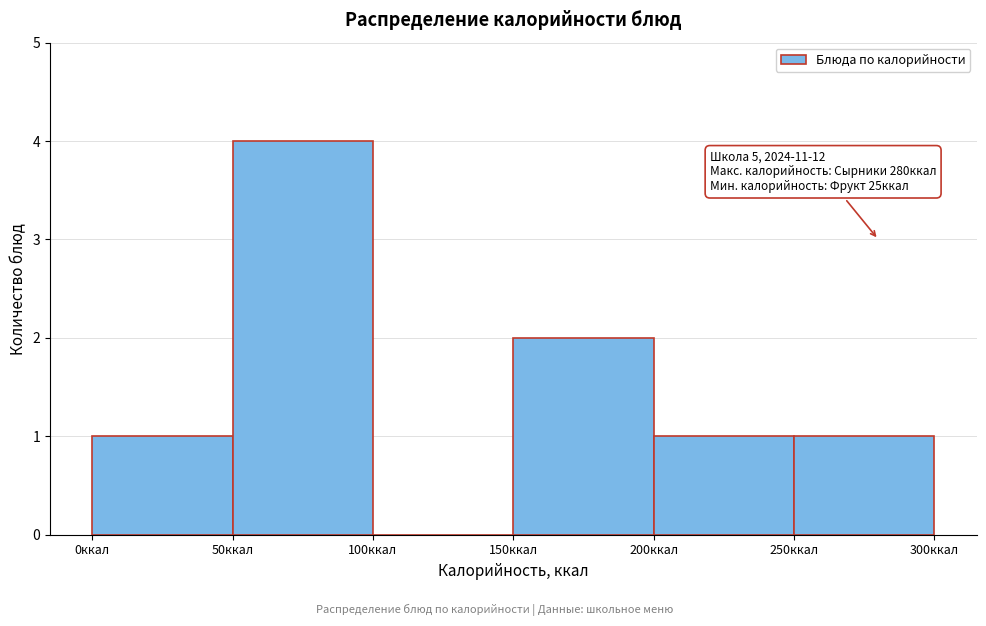

Which range on the x-axis has the tallest bar?

50 to 100